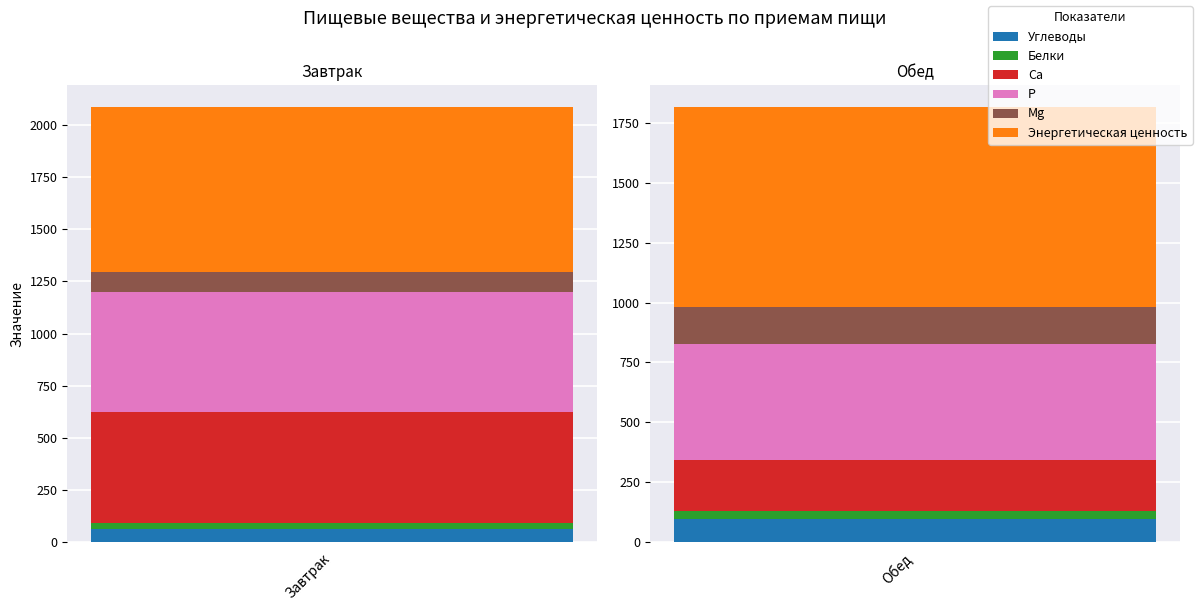

At which label does Углеводы reach its peak?

Обед